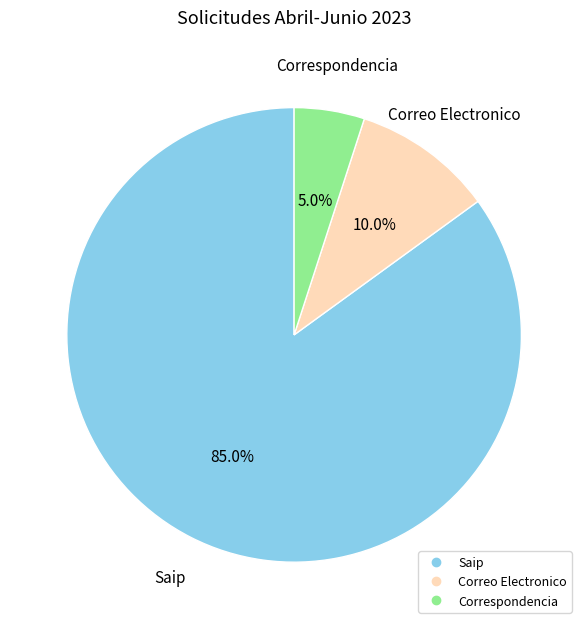

Between Correspondencia and Correo Electronico, which is larger?

Correo Electronico